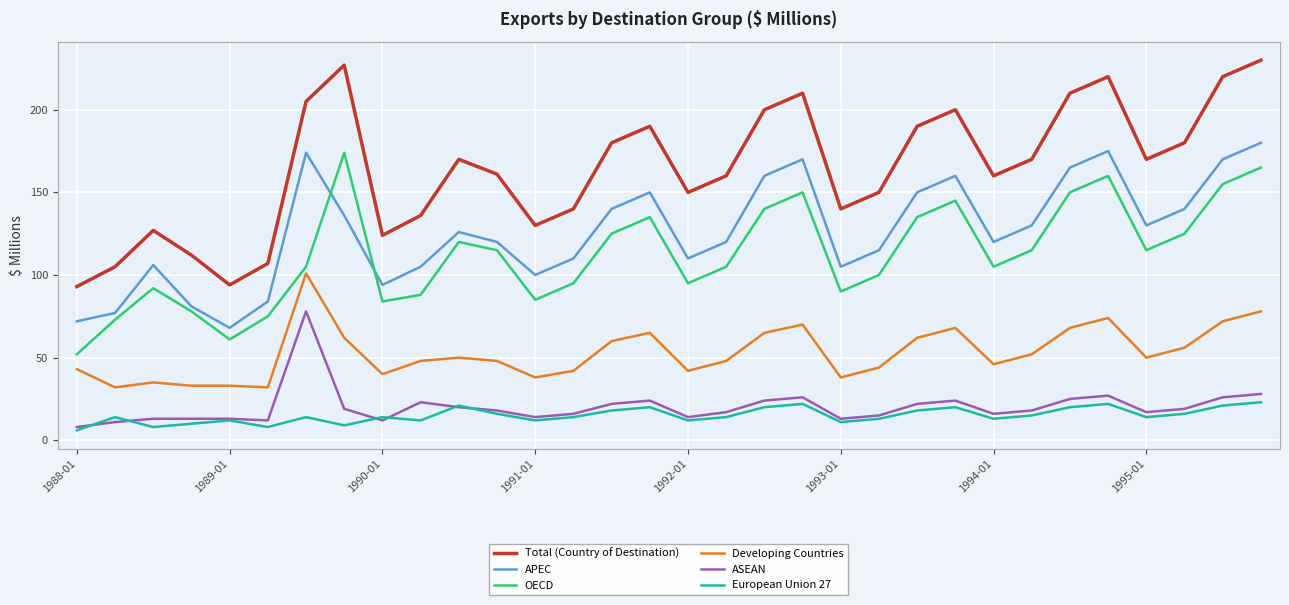

What is the lowest value of the Total (Country of Destination) series?

93